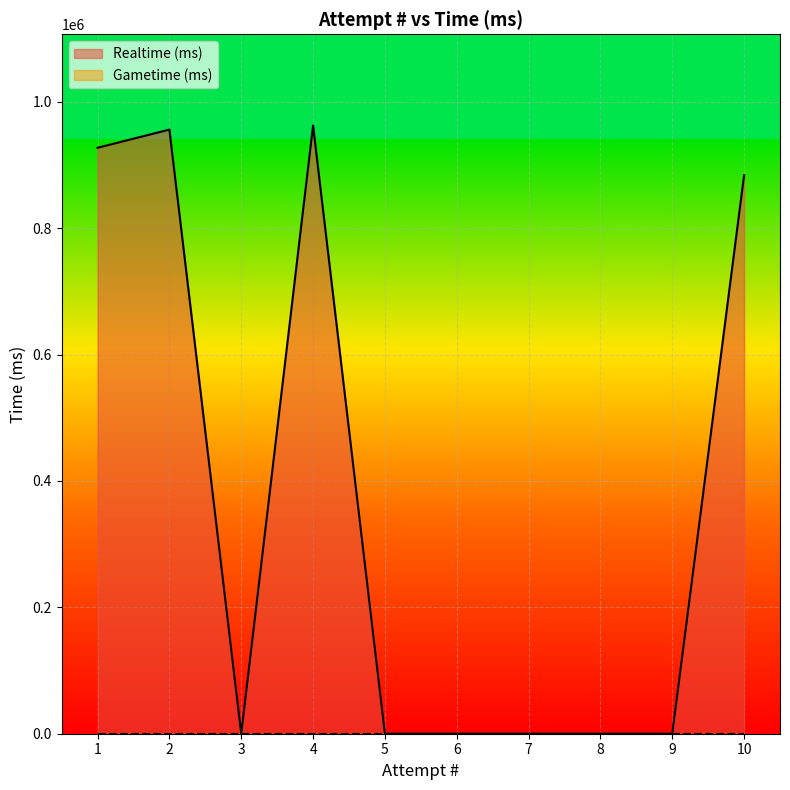

List the series in order of their peak value, lowest first.

Gametime (ms), Realtime (ms)